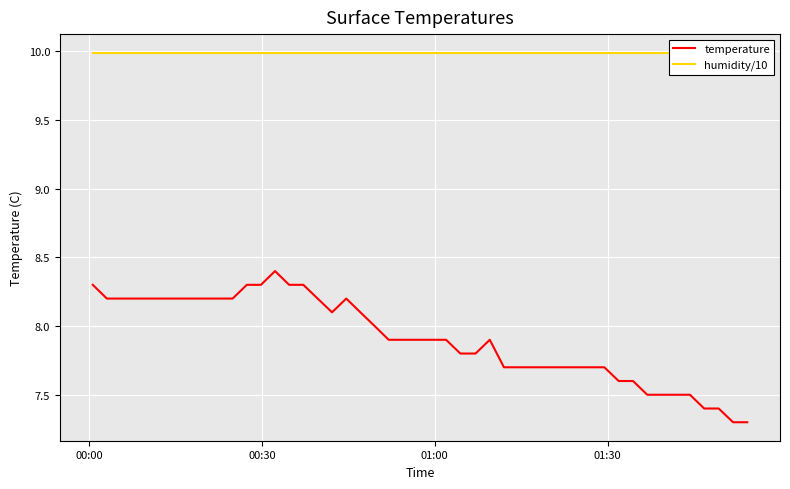

What are all the series names shown in the legend?

temperature, humidity/10